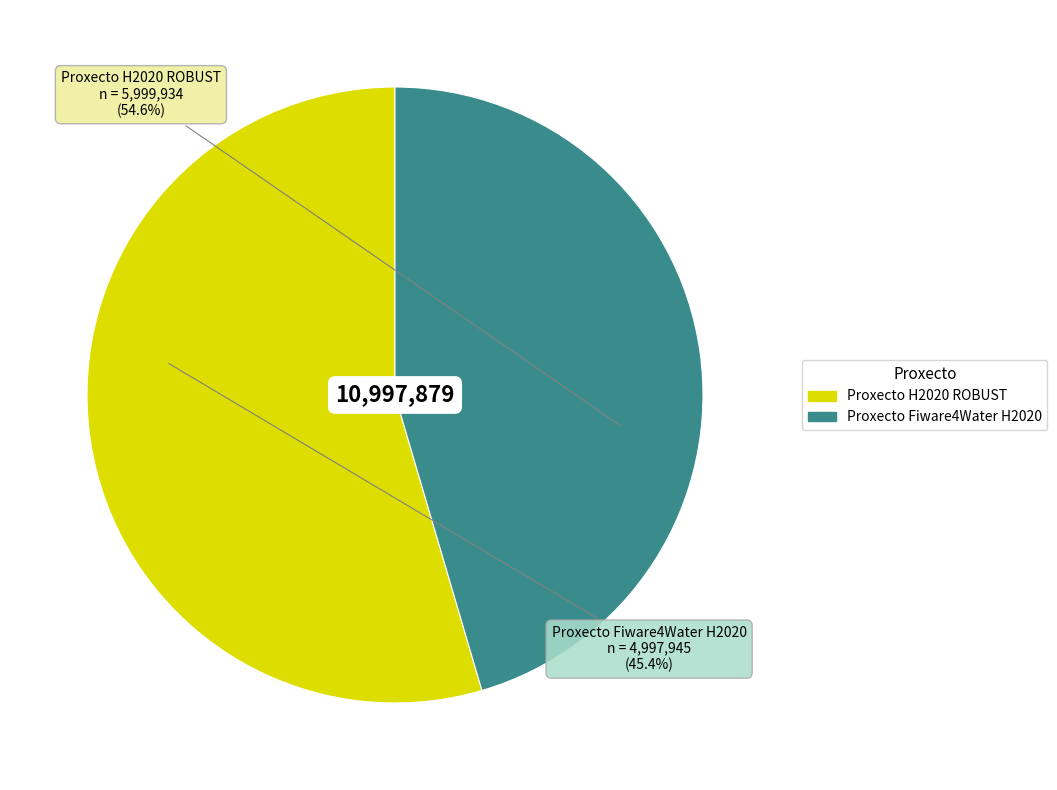

What percentage do Proxecto H2020 ROBUST and Proxecto Fiware4Water H2020 together represent?

100.0%